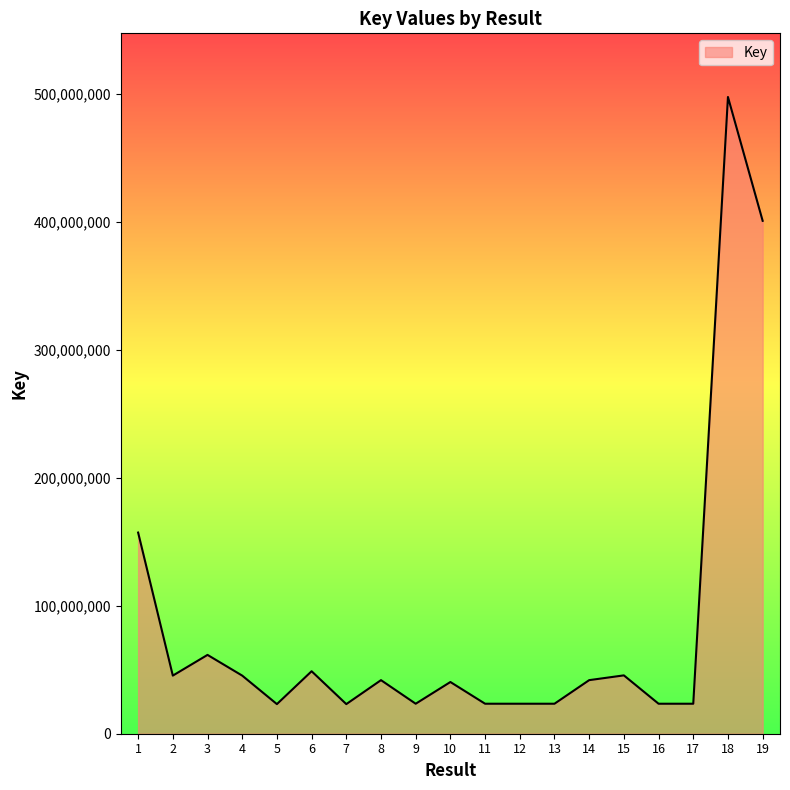

At which label is the value closest to 260436673?

1